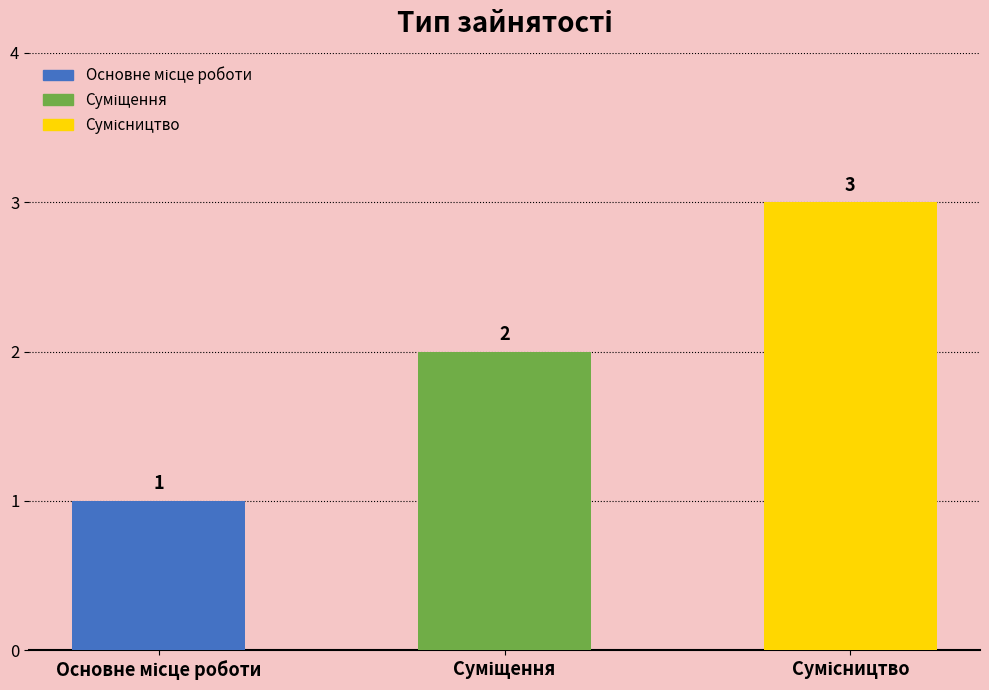

What is the sum of all values?

6